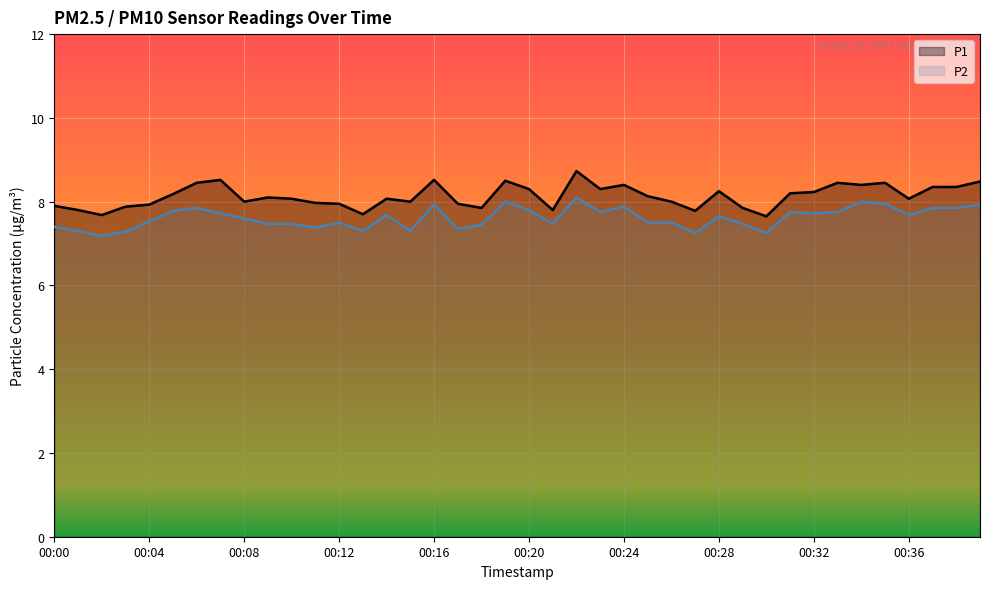

Is it true that P1 equals 11.7 at 00:12?

False